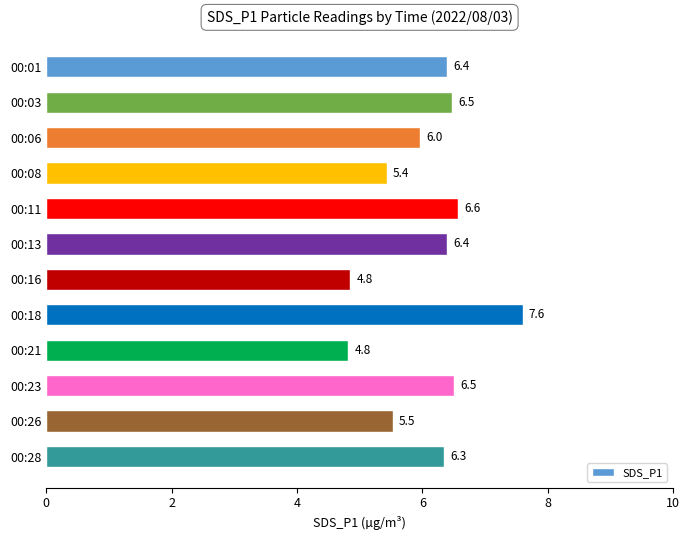

The value at 00:01 is 8.9. True or false?

False